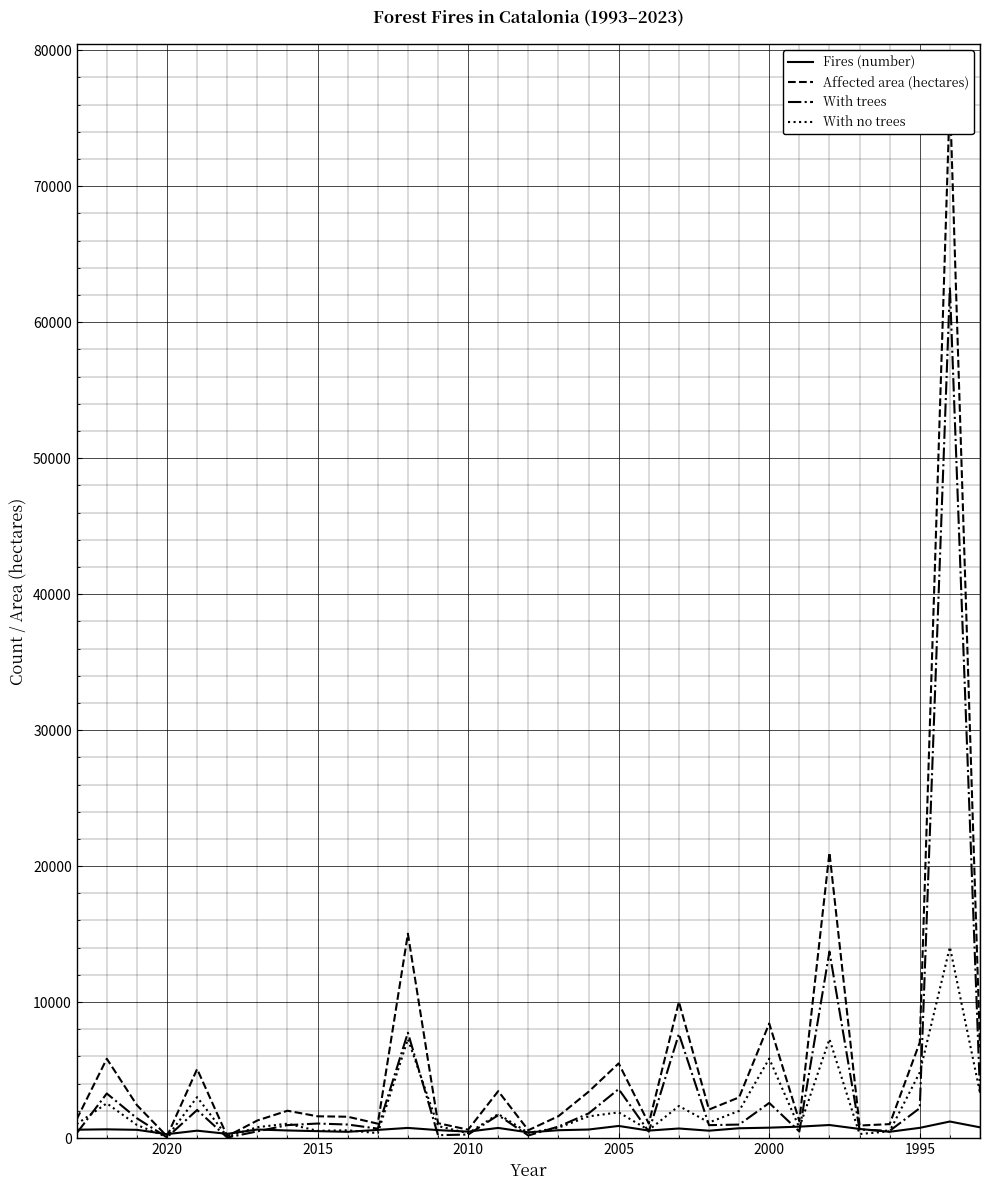

How many lines are shown in the chart?

4